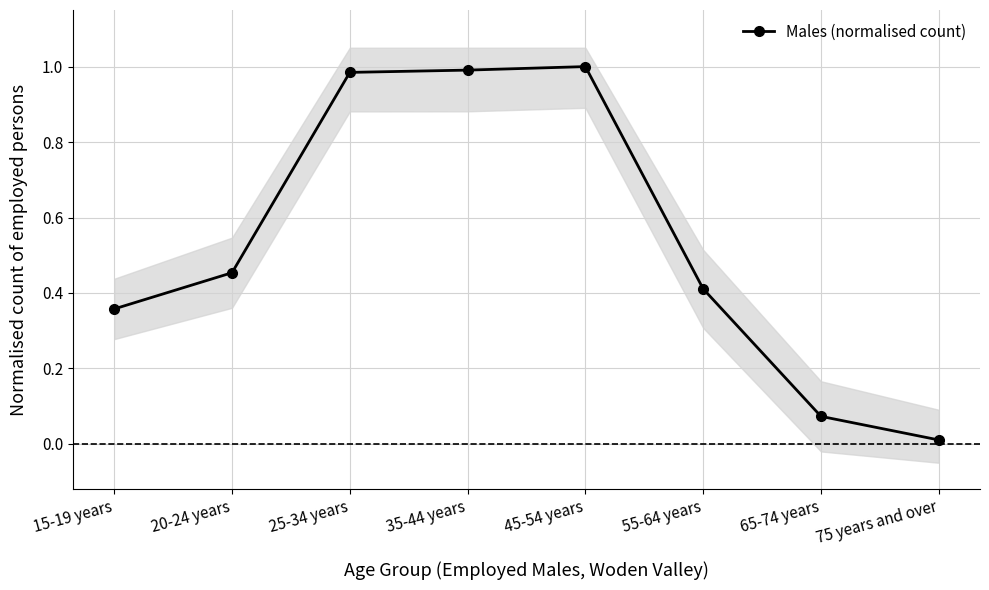

Rank the categories by value from highest to lowest.

45-54 years, 35-44 years, 25-34 years, 20-24 years, 55-64 years, 15-19 years, 65-74 years, 75 years and over